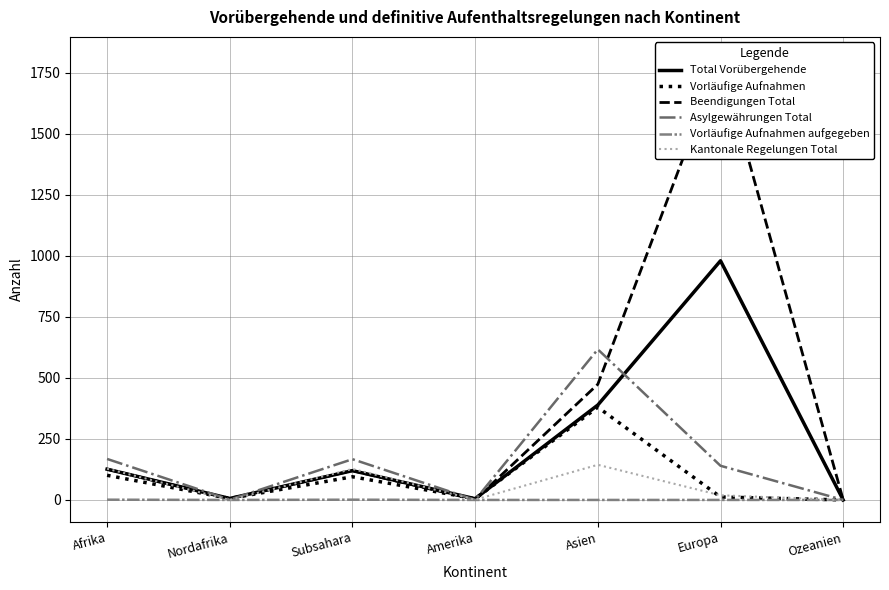

What is the total value across all series at Afrika?

650